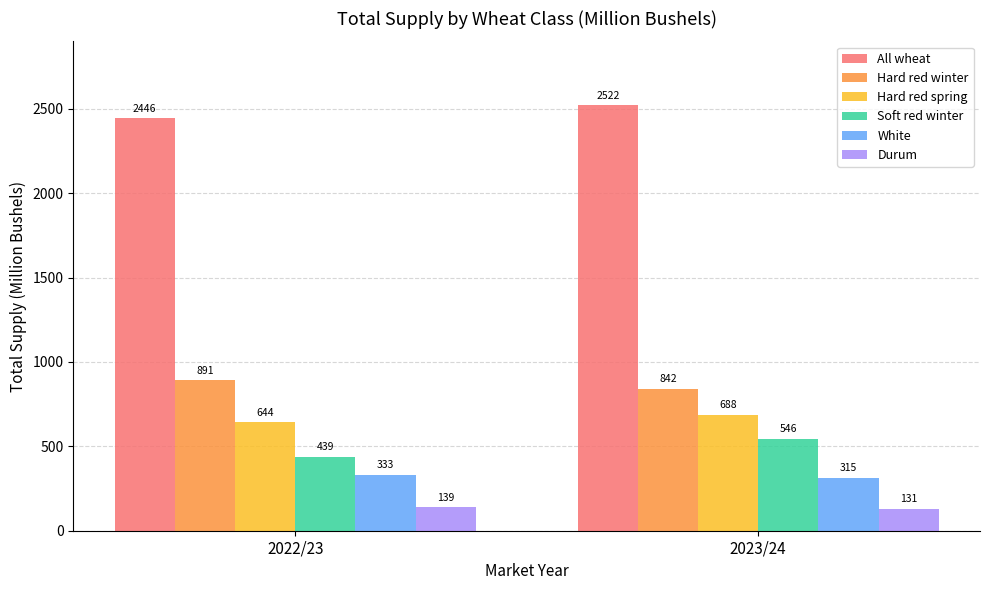

What is the sum of the Hard red spring values at 2022/23 and 2023/24?

1332.4